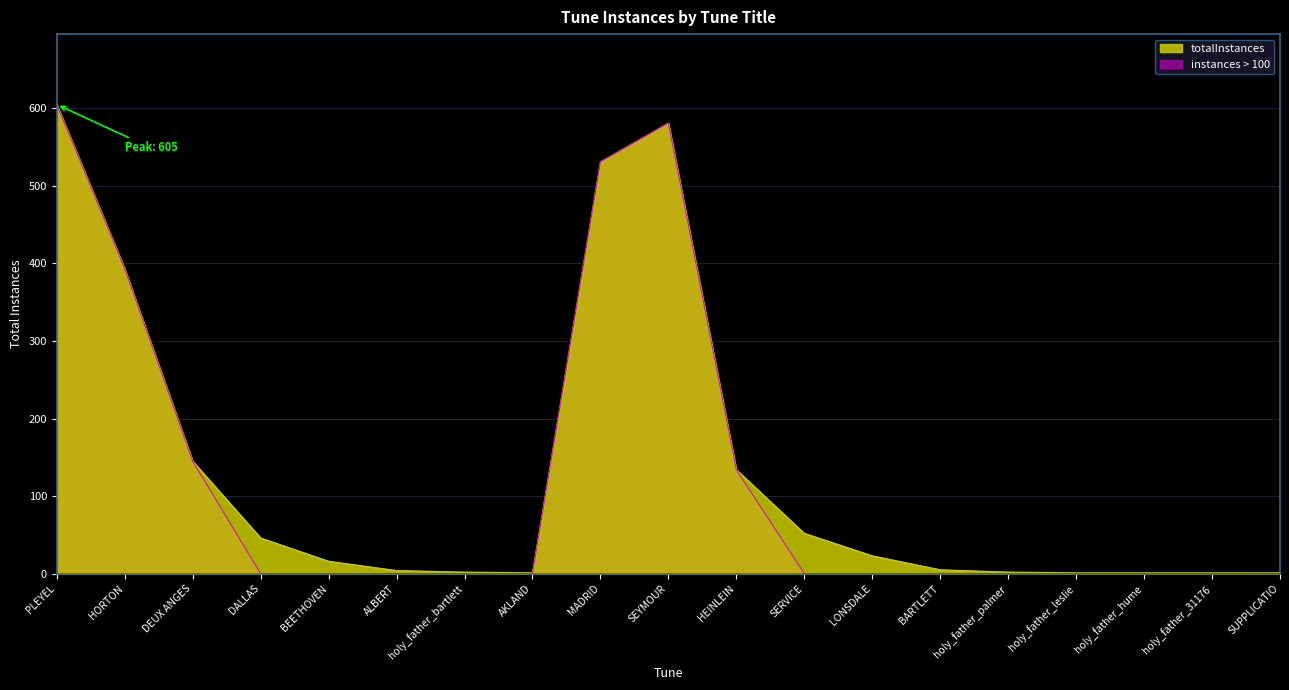

Is it true that the value at SUPPLICATIO is 2?

False